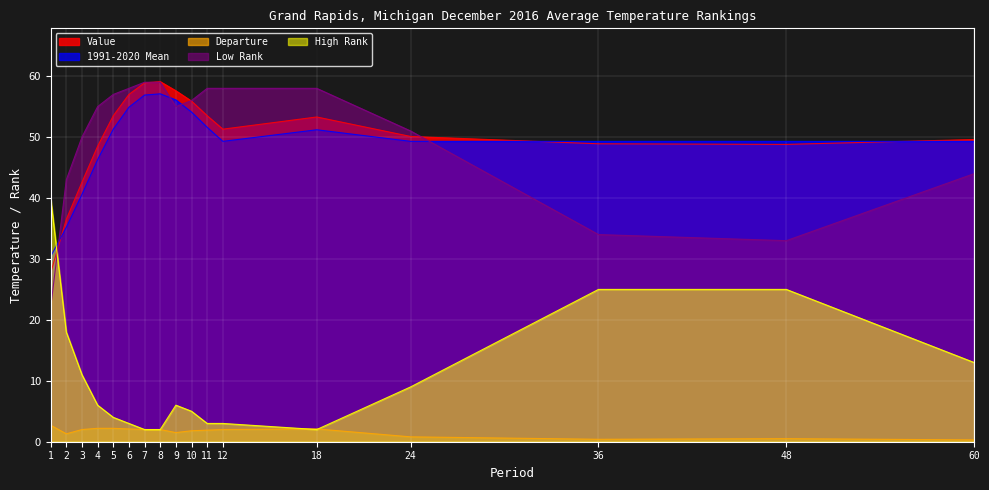

Where is the first local minimum for Low Rank?

9